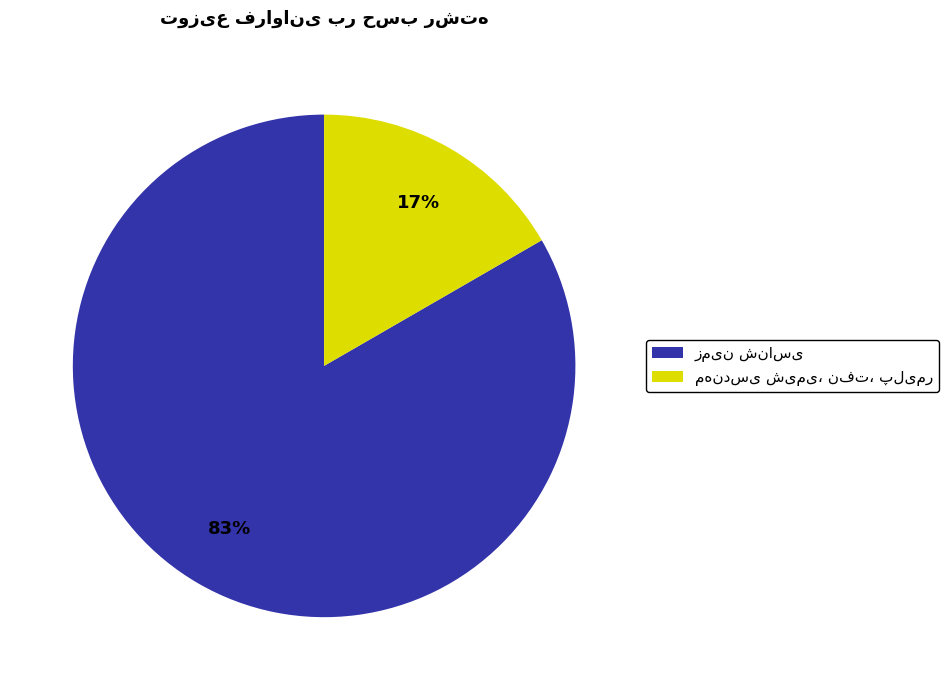

Does any single category account for the majority?

Yes